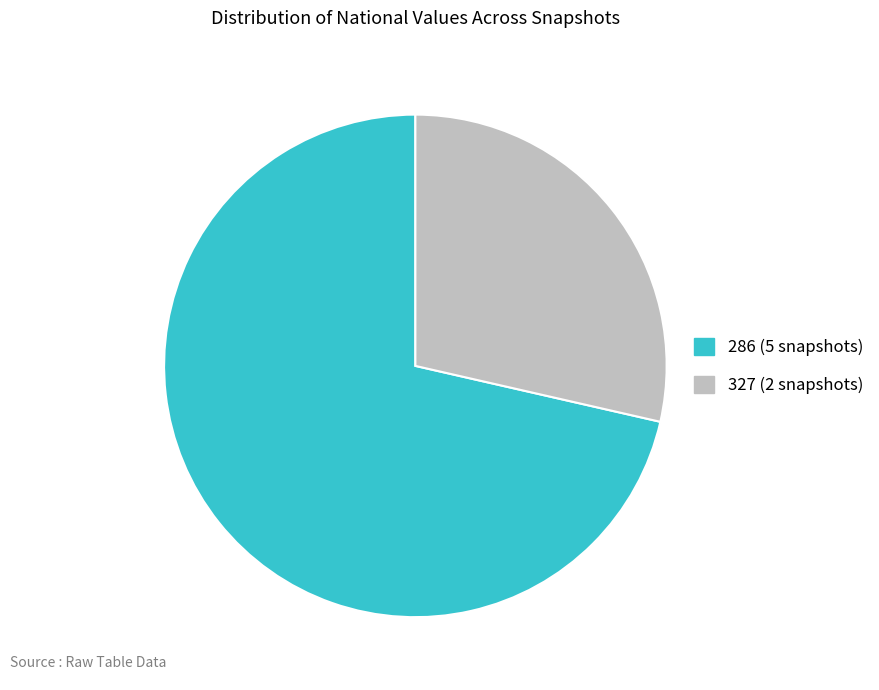

Does any single category account for the majority?

Yes